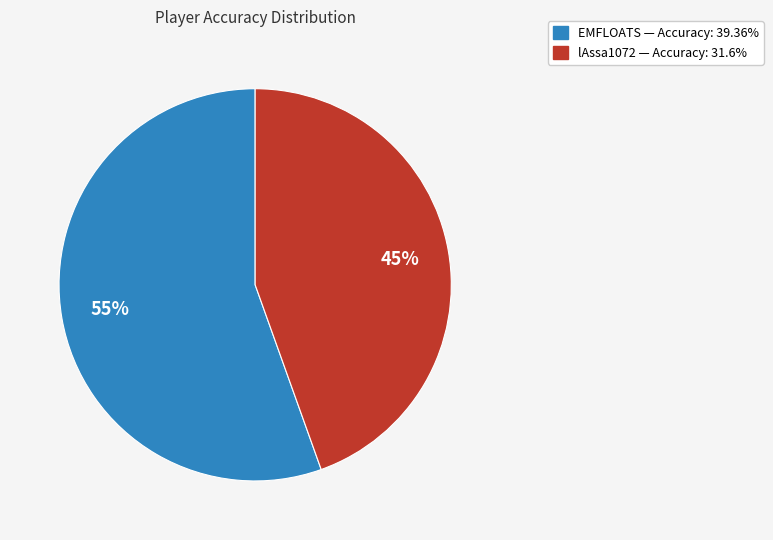

Which slice is the largest?

EMFLOATS